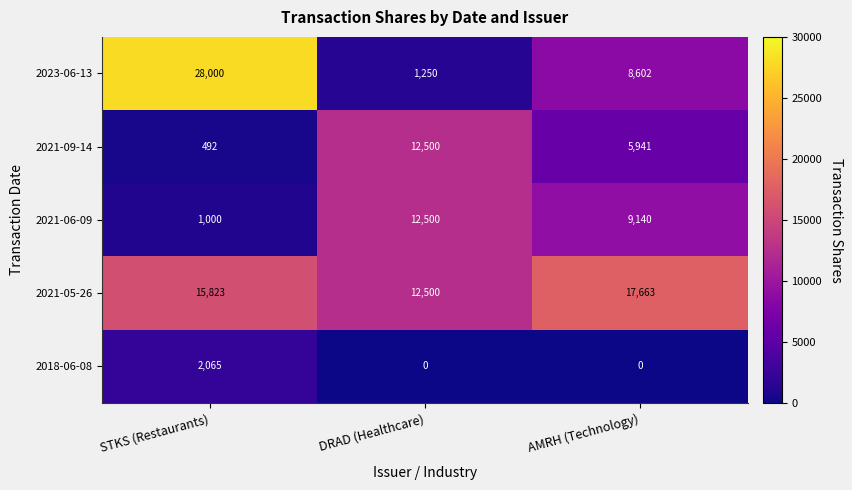

Is the value of 2021-05-26 at DRAD (Healthcare) greater than the value of 2018-06-08 at DRAD (Healthcare)?

Yes